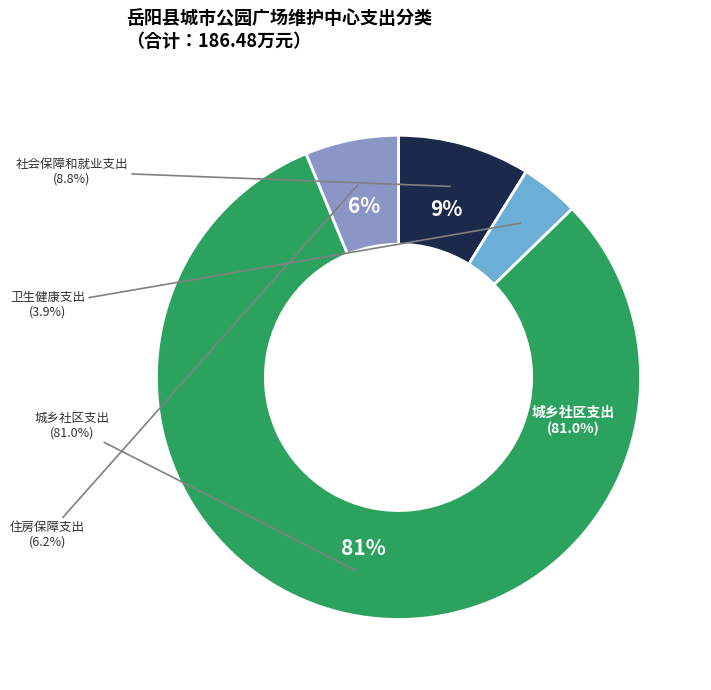

To the nearest percent, what is the difference between the largest and smallest slice percentages?

77%